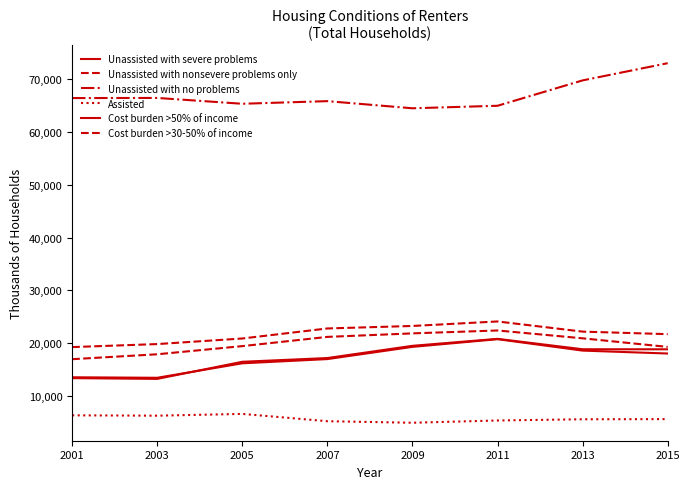

At which category is the sum across all series the highest?

2011